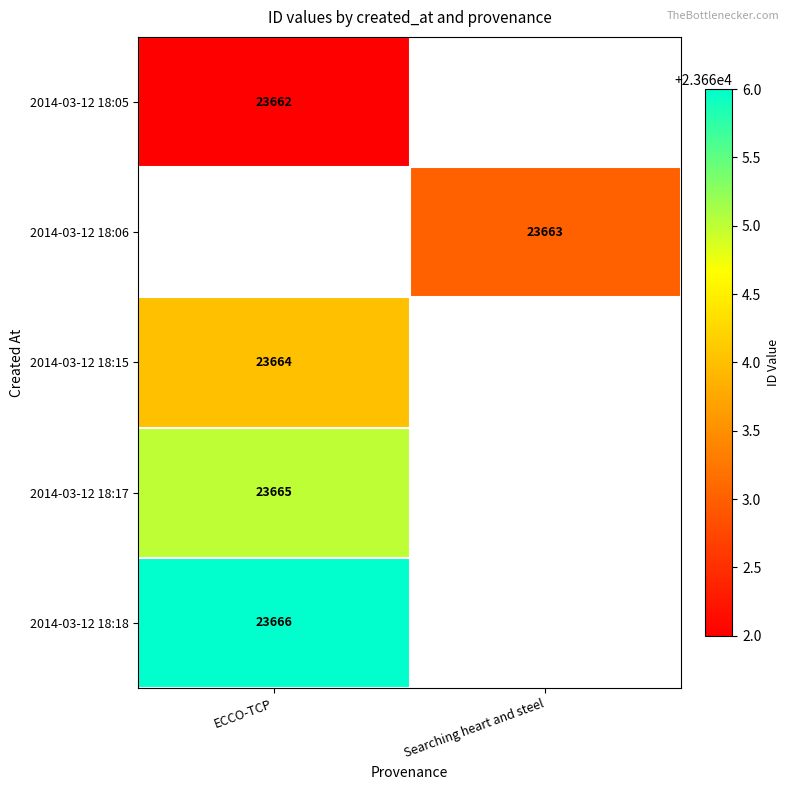

The value of 2014-03-12 18:05 at ECCO-TCP is 40181. True or false?

False